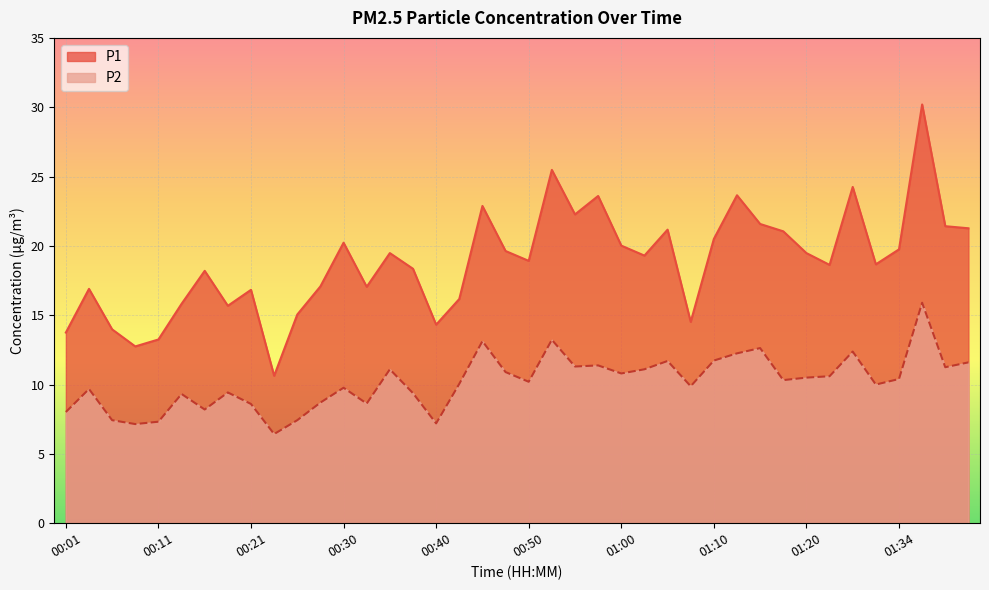

What is the minimum value for P2?

6.4